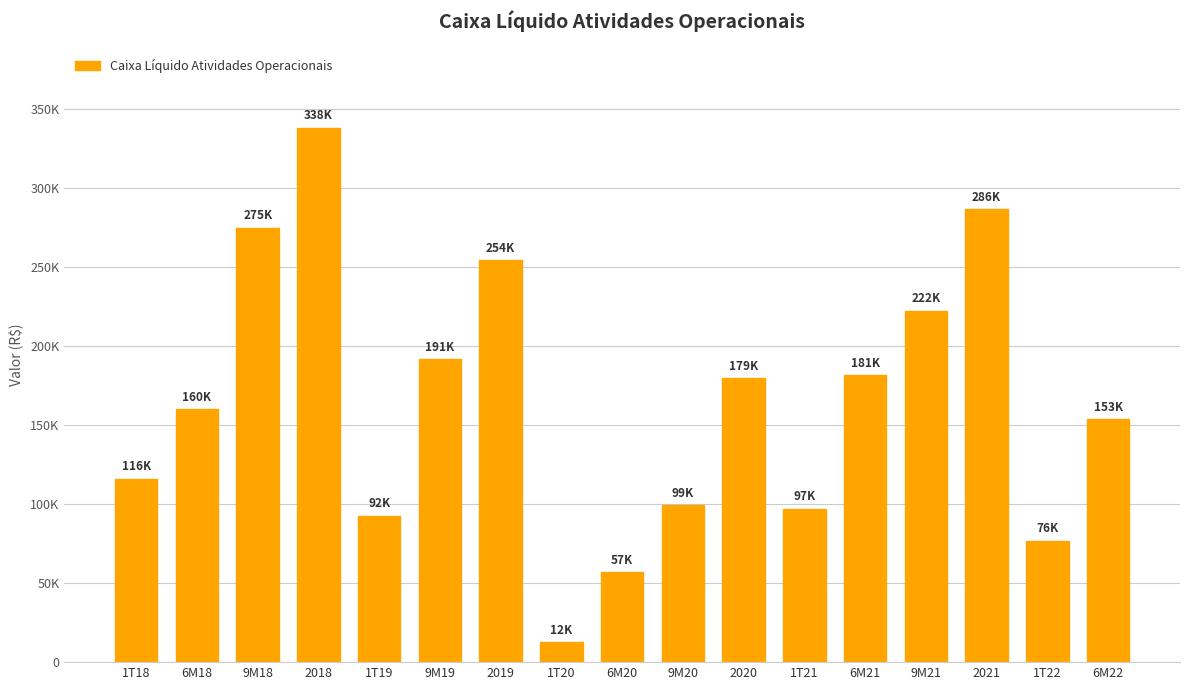

What is the approximate value at 6M20?

57162.8